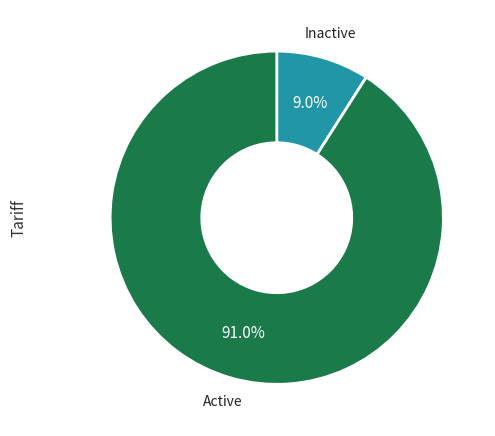

Do Active and Inactive together represent more than half of the pie?

Yes